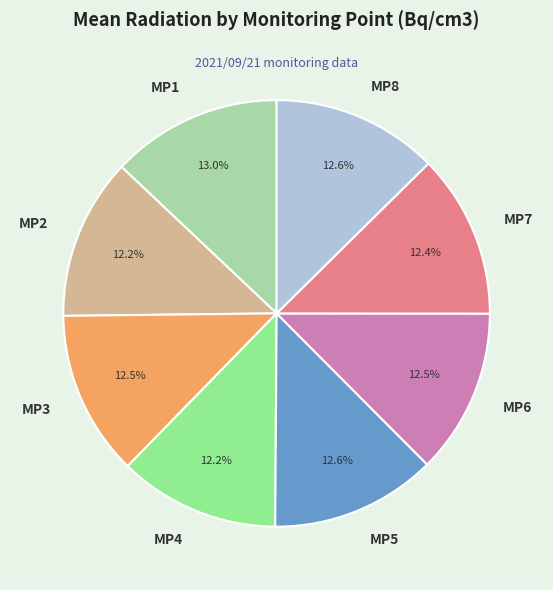

What is the ratio of the value at MP5 to the value at MP6?

1.0